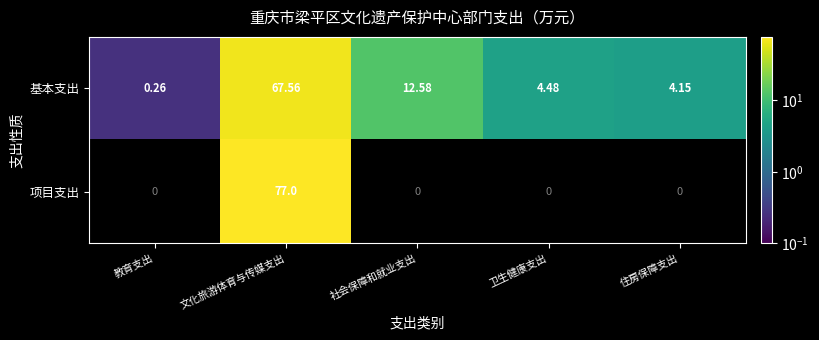

How many values in the 基本支出 series are below 4?

1